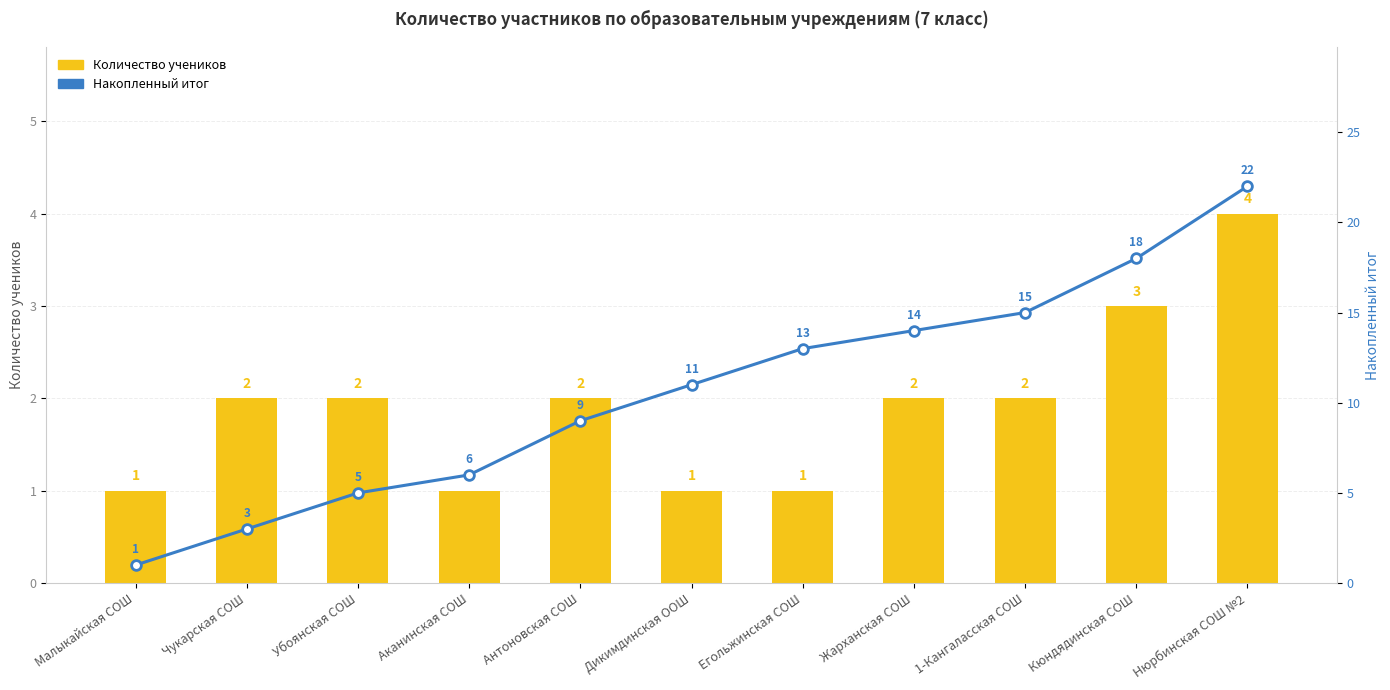

What is the difference between the maximum and second lowest values in the Количество учеников series?

3